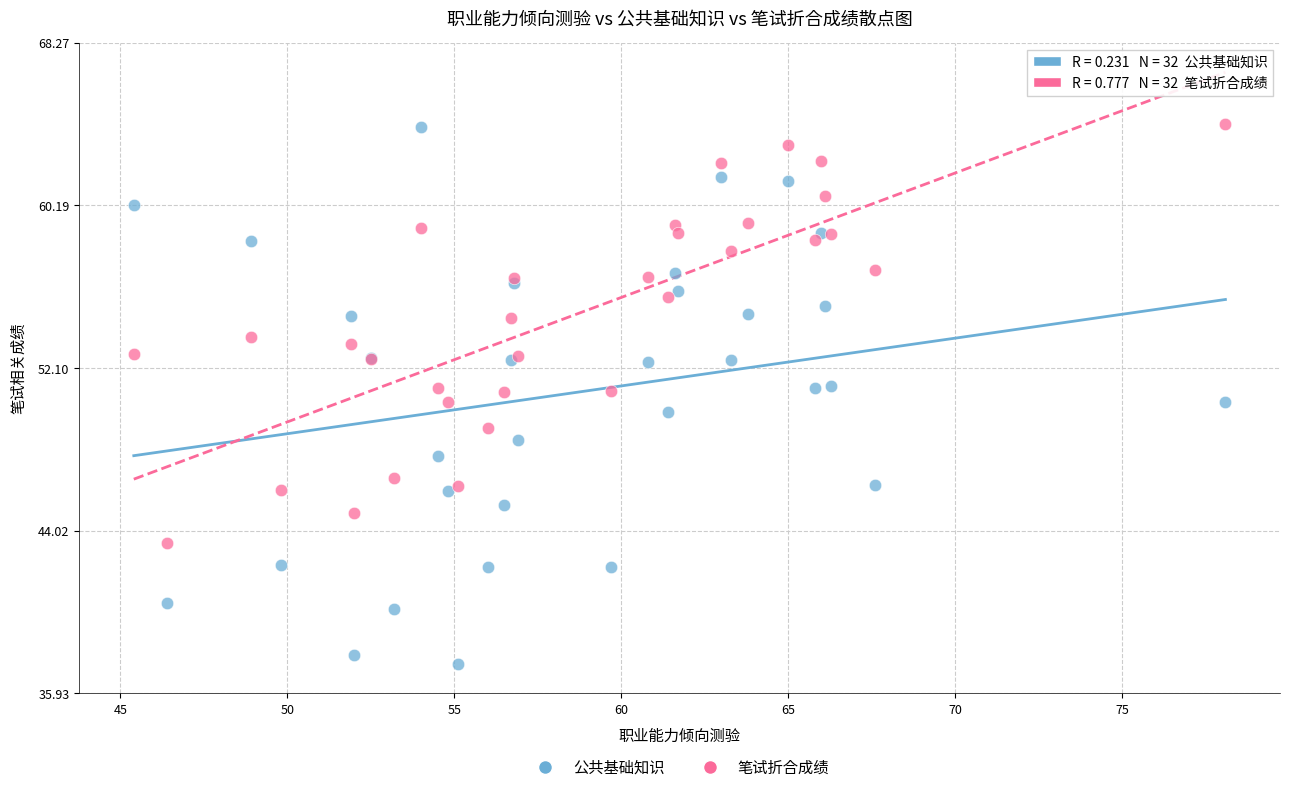

Which series has the widest spread of Y values?

公共基础知识